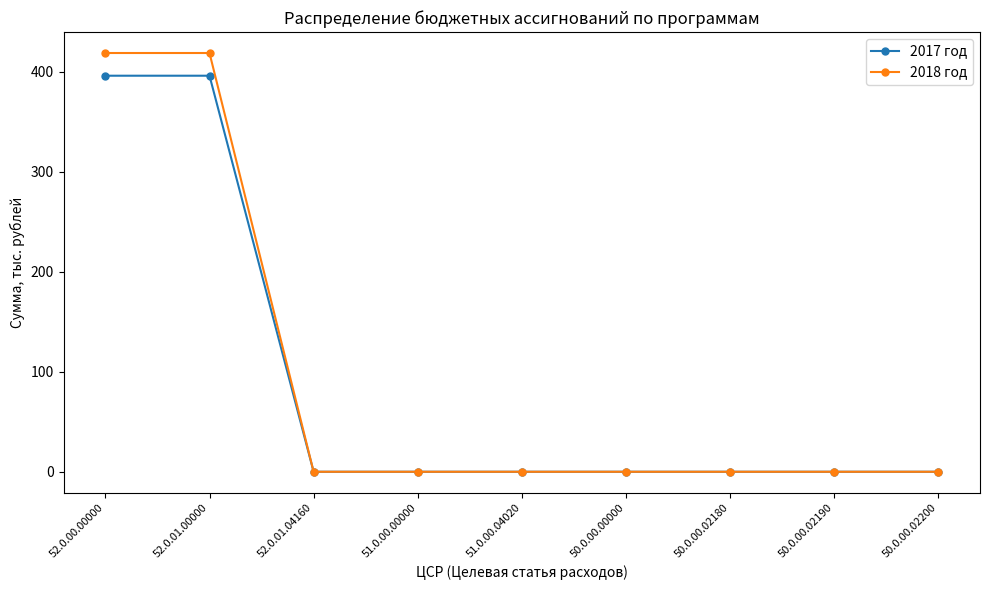

Reading left to right, what are all the values shown in this chart?

2017 год: 52.0.00.00000=395.9	52.0.01.00000=395.9	52.0.01.04160=0.0	51.0.00.00000=0.0	51.0.00.04020=0.0	50.0.00.00000=0.0	50.0.00.02180=0.0	50.0.00.02190=0.0	50.0.00.02200=0.0
2018 год: 52.0.00.00000=418.6	52.0.01.00000=418.6	52.0.01.04160=0.0	51.0.00.00000=0.0	51.0.00.04020=0.0	50.0.00.00000=0.0	50.0.00.02180=0.0	50.0.00.02190=0.0	50.0.00.02200=0.0